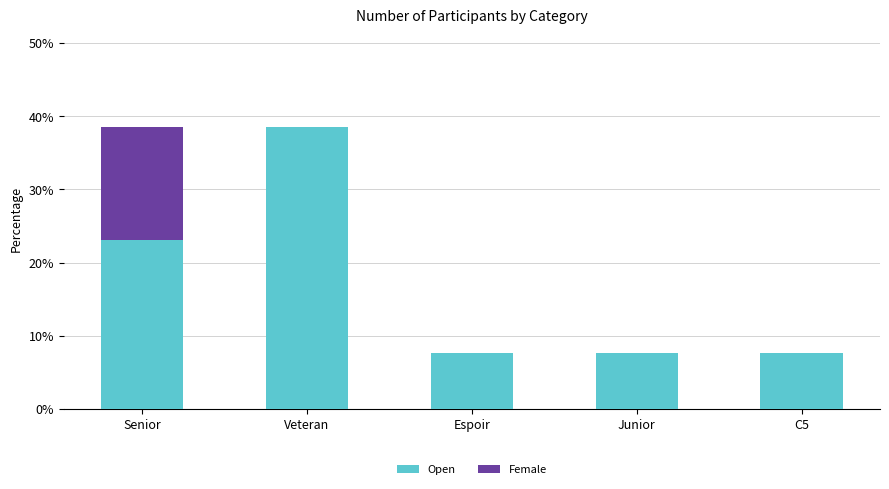

Which category has the highest value in the Open series?

Veteran